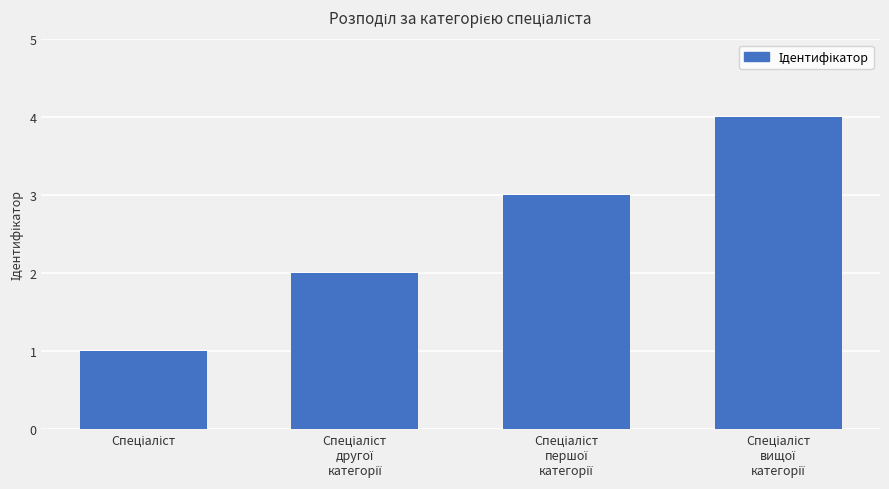

What is the sum of all values?

10